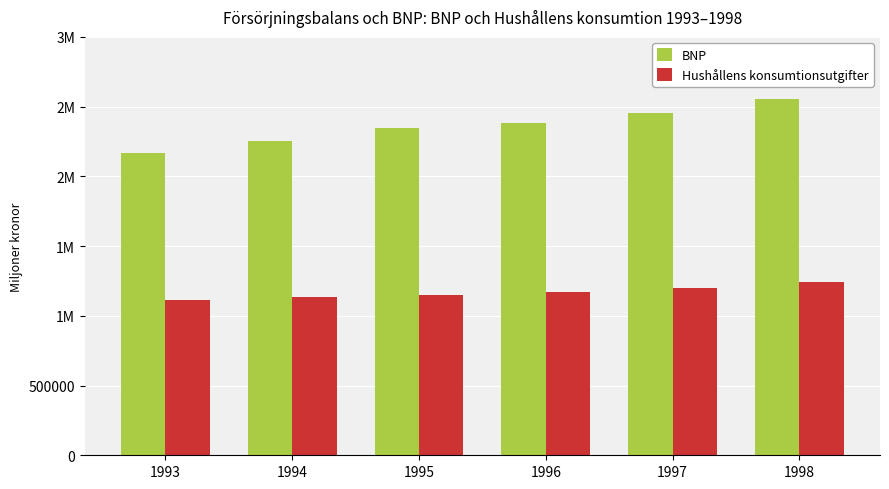

What is the difference between the highest and lowest values at 1997?

1250106